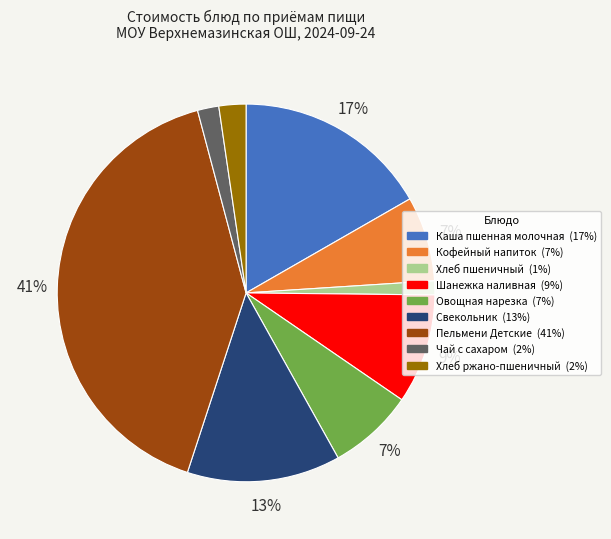

Is it true that Хлеб пшеничный is 1% of the pie?

True